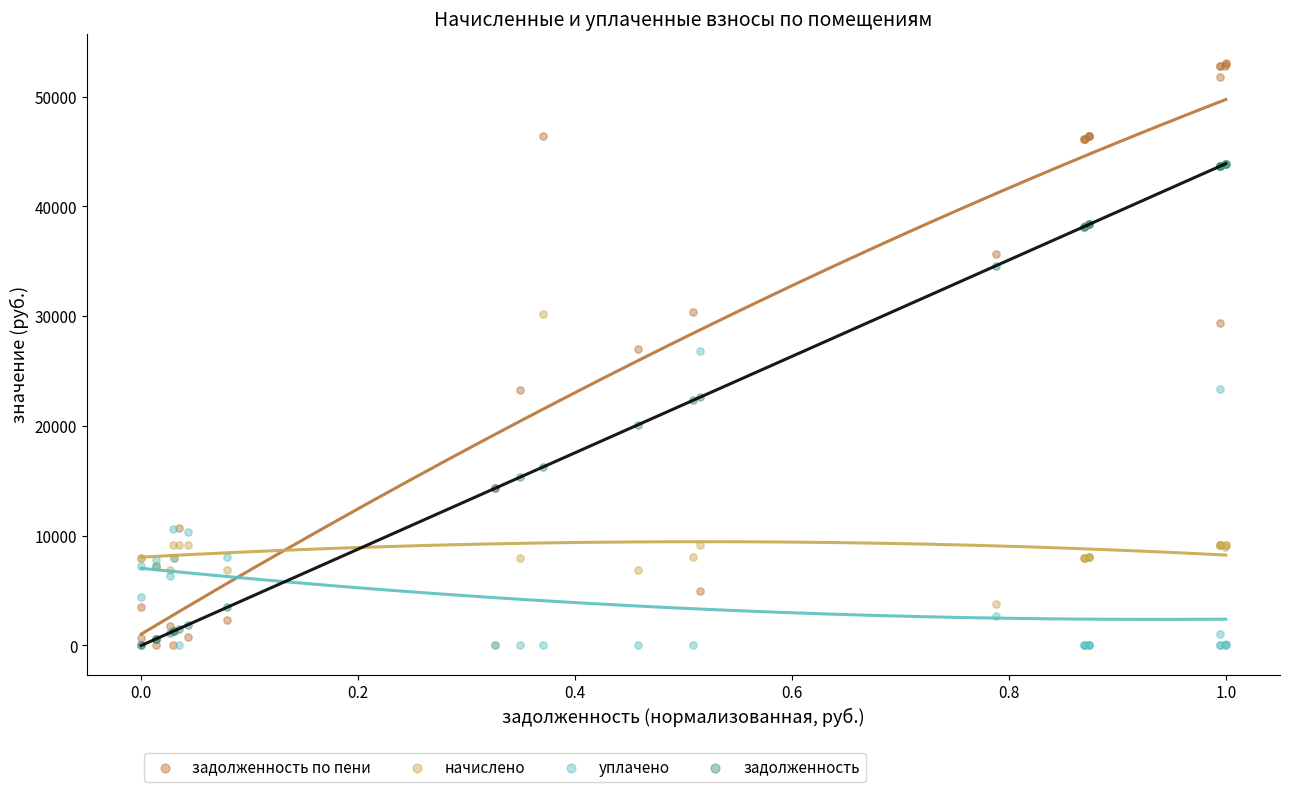

What are all the series names shown in the legend?

задолженность по пени, начислено, уплачено, задолженность